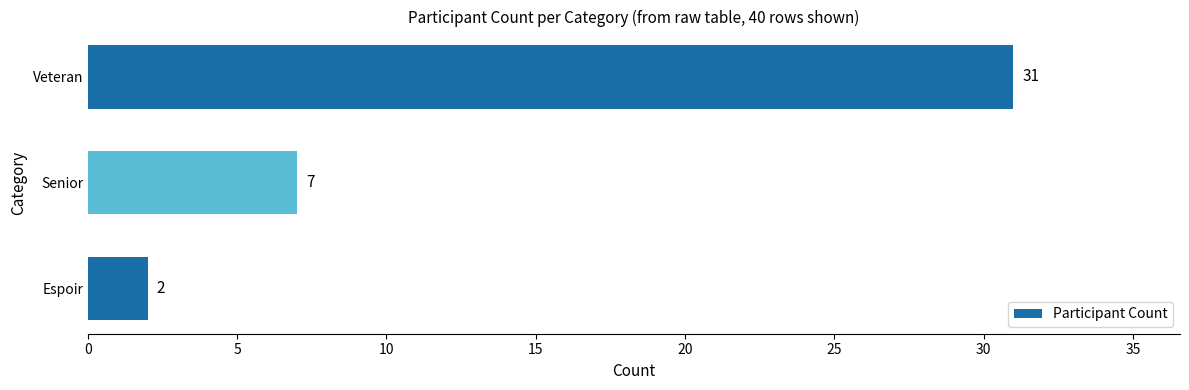

The value at Veteran is 31. True or false?

True